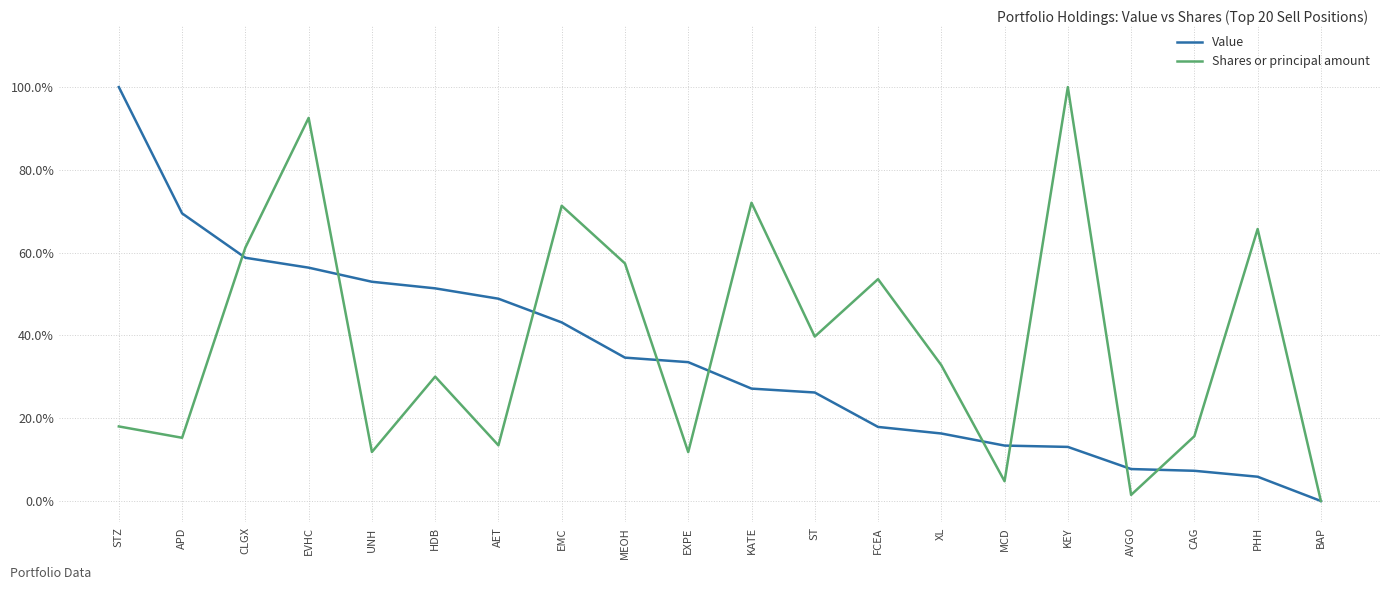

What is the difference between the highest and lowest values at MEOH?

22.8